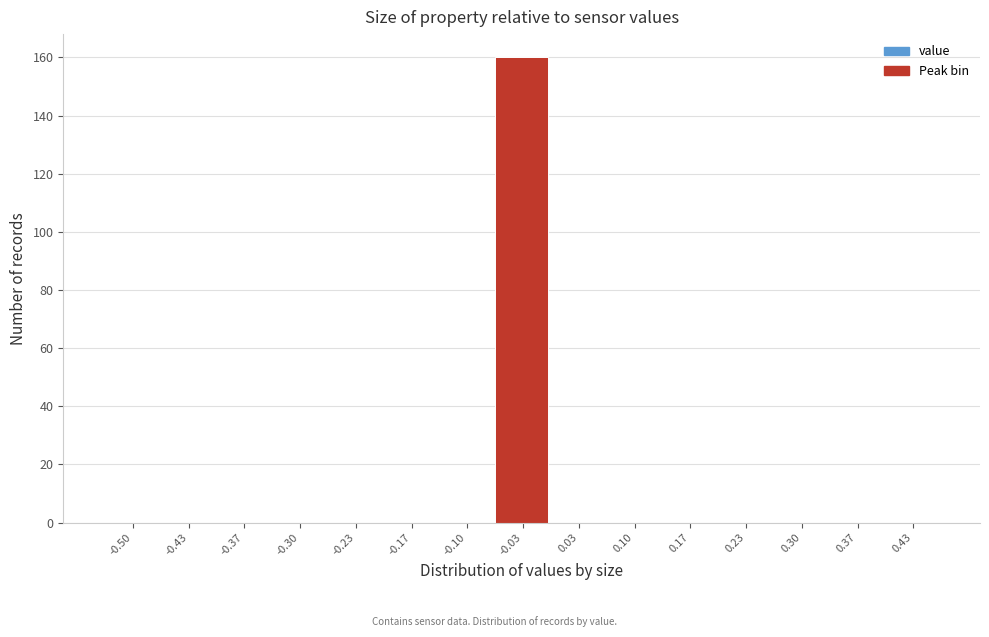

Reading left to right, what are all the values shown in this chart?

-0.50=0	-0.43=0	-0.37=0	-0.30=0	-0.23=0	-0.17=0	-0.10=0	-0.03=160	0.03=0	0.10=0	0.17=0	0.23=0	0.30=0	0.37=0	0.43=0